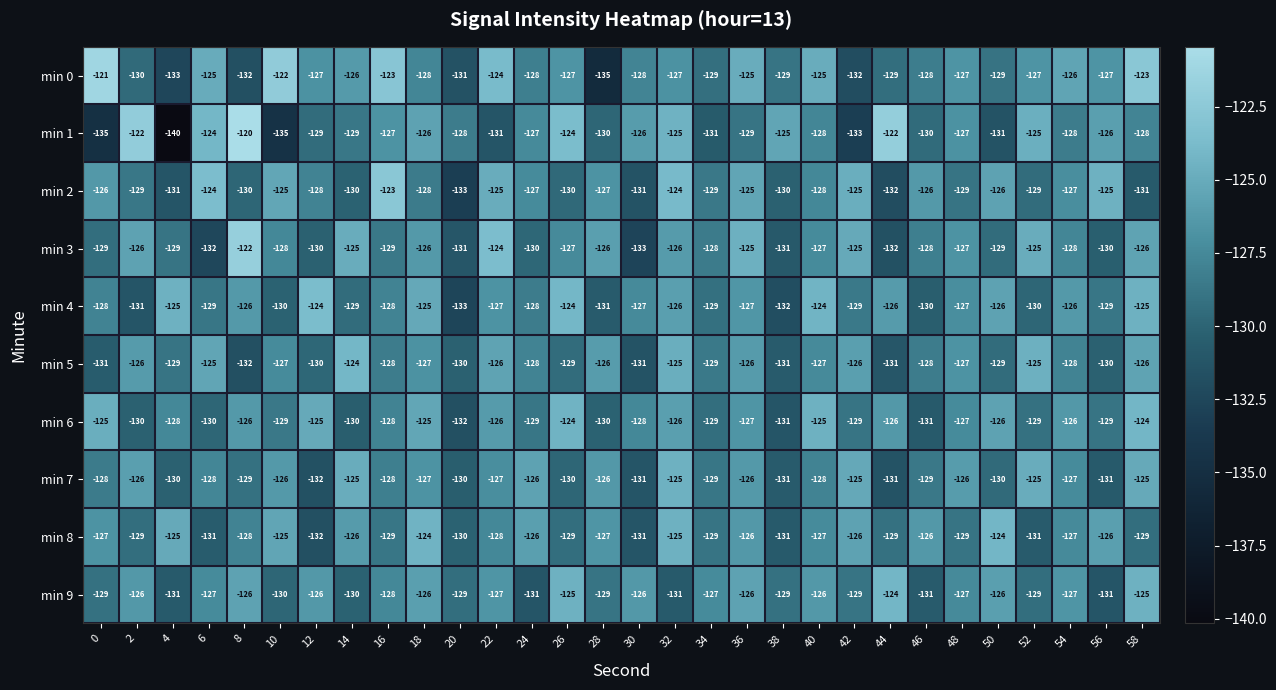

What is the total value across all series at 10?

-1277